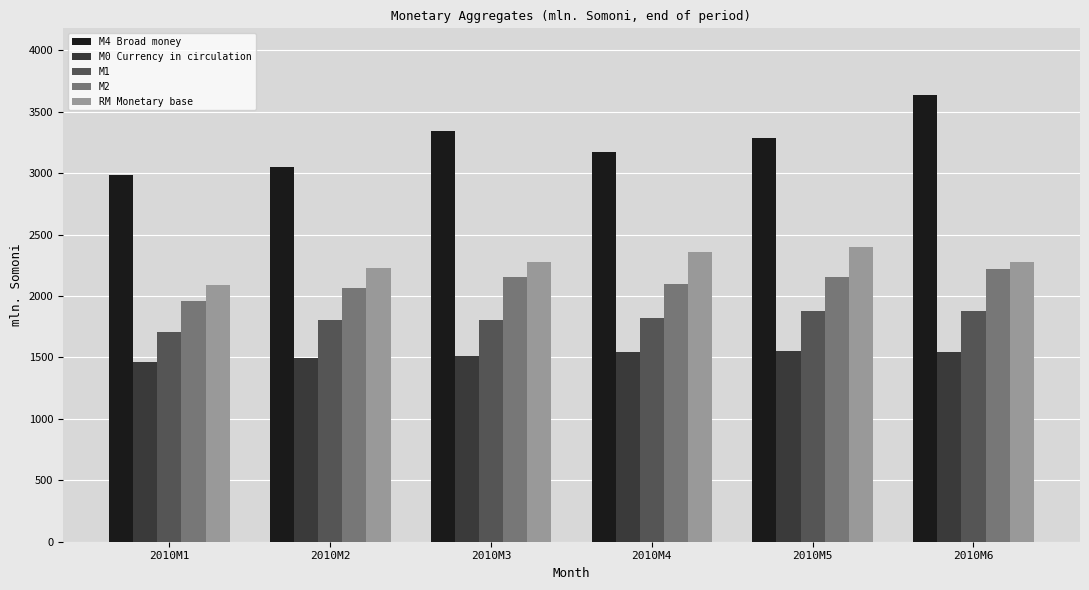

Which series has the largest range (max minus min)?

M4 Broad money